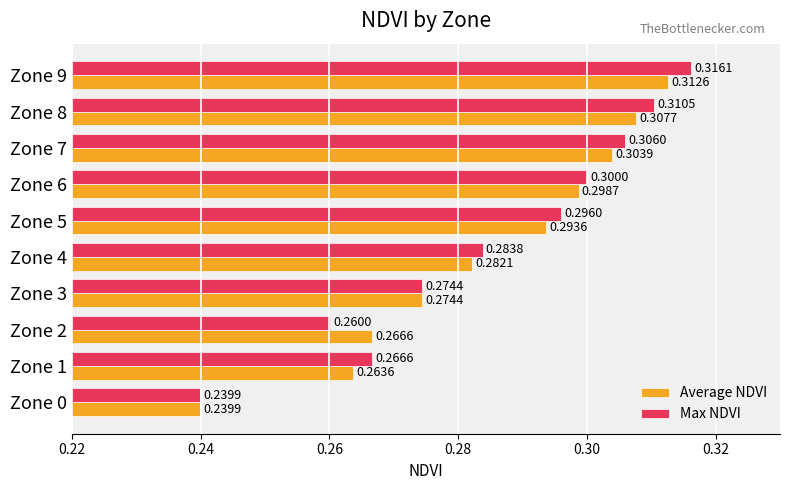

Which series has the largest range (max minus min)?

Max NDVI